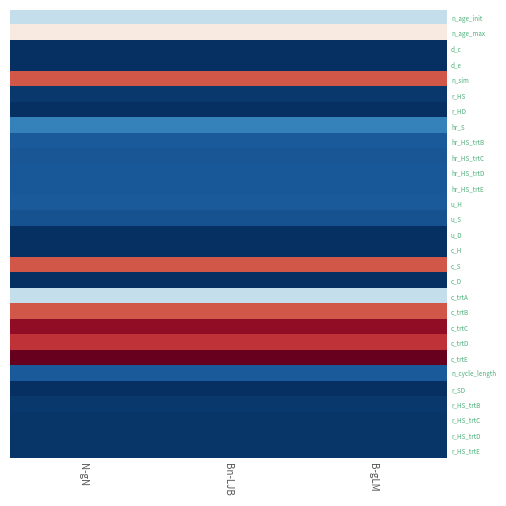

Reading left to right, extract all data points from this chart.

n_age_init: N-gN=-0.2	Bn-LJB=-0.2	B-gLM=-0.2
n_age_max: N-gN=0.1	Bn-LJB=0.1	B-gLM=0.1
d_c: N-gN=-1.0	Bn-LJB=-1.0	B-gLM=-1.0
d_e: N-gN=-1.0	Bn-LJB=-1.0	B-gLM=-1.0
n_sim: N-gN=0.6	Bn-LJB=0.6	B-gLM=0.6
r_HS: N-gN=-1.0	Bn-LJB=-1.0	B-gLM=-1.0
r_HD: N-gN=-1.0	Bn-LJB=-1.0	B-gLM=-1.0
hr_S: N-gN=-0.7	Bn-LJB=-0.7	B-gLM=-0.7
hr_HS_trtB: N-gN=-0.8	Bn-LJB=-0.8	B-gLM=-0.8
hr_HS_trtC: N-gN=-0.9	Bn-LJB=-0.9	B-gLM=-0.9
hr_HS_trtD: N-gN=-0.8	Bn-LJB=-0.8	B-gLM=-0.8
hr_HS_trtE: N-gN=-0.8	Bn-LJB=-0.8	B-gLM=-0.8
u_H: N-gN=-0.8	Bn-LJB=-0.8	B-gLM=-0.8
u_S: N-gN=-0.9	Bn-LJB=-0.9	B-gLM=-0.9
u_D: N-gN=-1.0	Bn-LJB=-1.0	B-gLM=-1.0
c_H: N-gN=-1.0	Bn-LJB=-1.0	B-gLM=-1.0
c_S: N-gN=0.6	Bn-LJB=0.6	B-gLM=0.6
c_D: N-gN=-1.0	Bn-LJB=-1.0	B-gLM=-1.0
c_trtA: N-gN=-0.2	Bn-LJB=-0.2	B-gLM=-0.2
c_trtB: N-gN=0.6	Bn-LJB=0.6	B-gLM=0.6
c_trtC: N-gN=0.9	Bn-LJB=0.9	B-gLM=0.9
c_trtD: N-gN=0.7	Bn-LJB=0.7	B-gLM=0.7
c_trtE: N-gN=1.0	Bn-LJB=1.0	B-gLM=1.0
n_cycle_length: N-gN=-0.8	Bn-LJB=-0.8	B-gLM=-0.8
r_SD: N-gN=-1.0	Bn-LJB=-1.0	B-gLM=-1.0
r_HS_trtB: N-gN=-1.0	Bn-LJB=-1.0	B-gLM=-1.0
r_HS_trtC: N-gN=-1.0	Bn-LJB=-1.0	B-gLM=-1.0
r_HS_trtD: N-gN=-1.0	Bn-LJB=-1.0	B-gLM=-1.0
r_HS_trtE: N-gN=-1.0	Bn-LJB=-1.0	B-gLM=-1.0